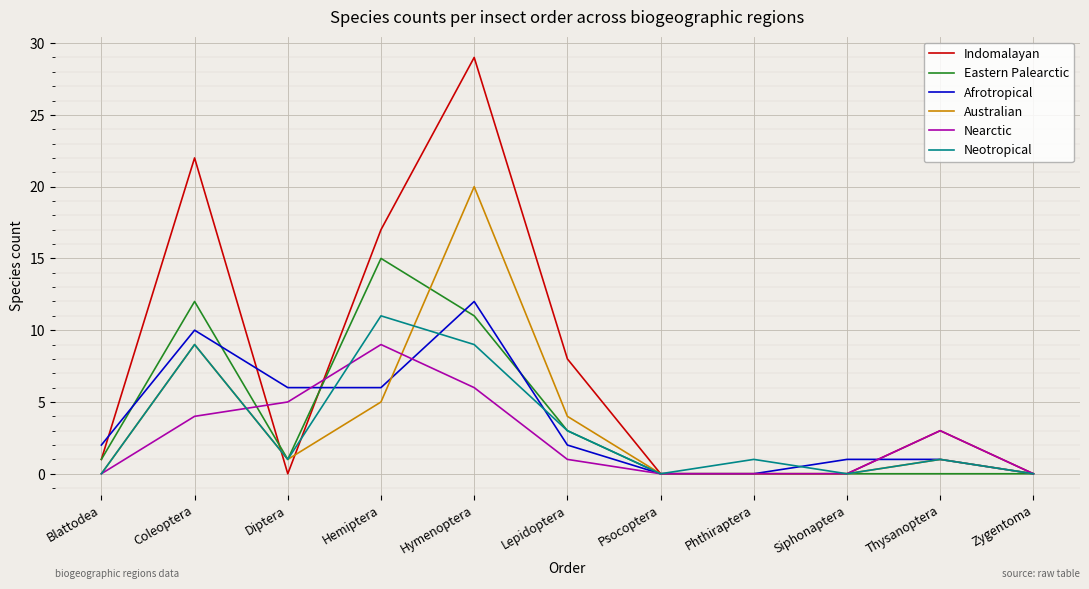

What is the difference between the maximum and minimum values in the Indomalayan series?

29